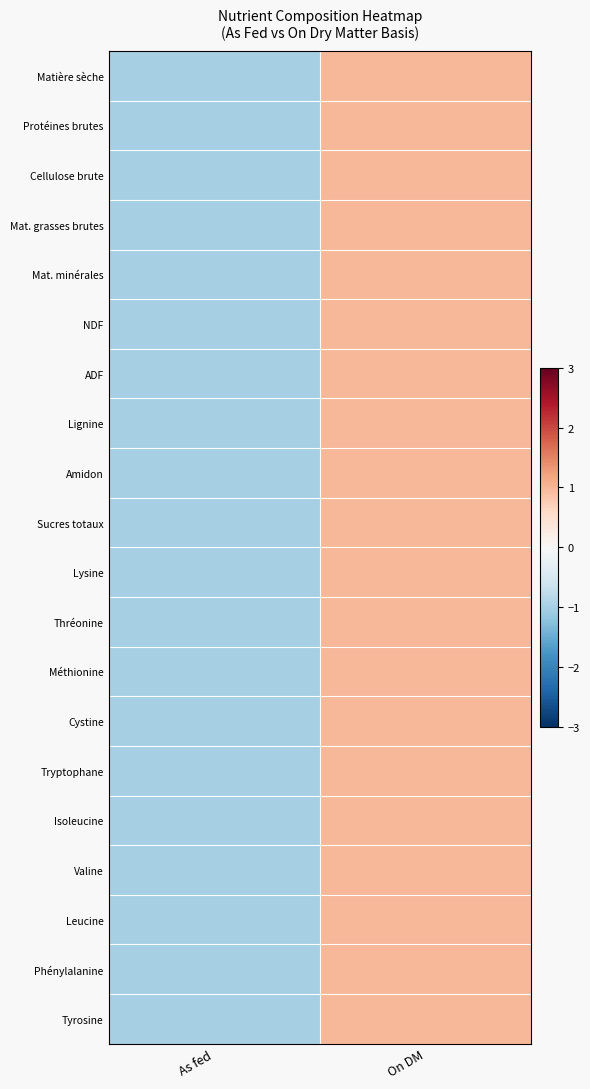

At how many categories does at least one series exceed 0?

1